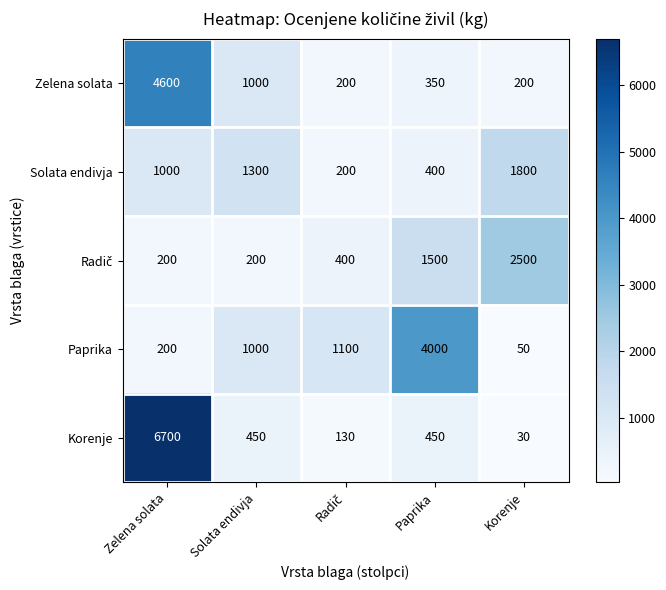

Which category has the highest value across all series?

Zelena solata